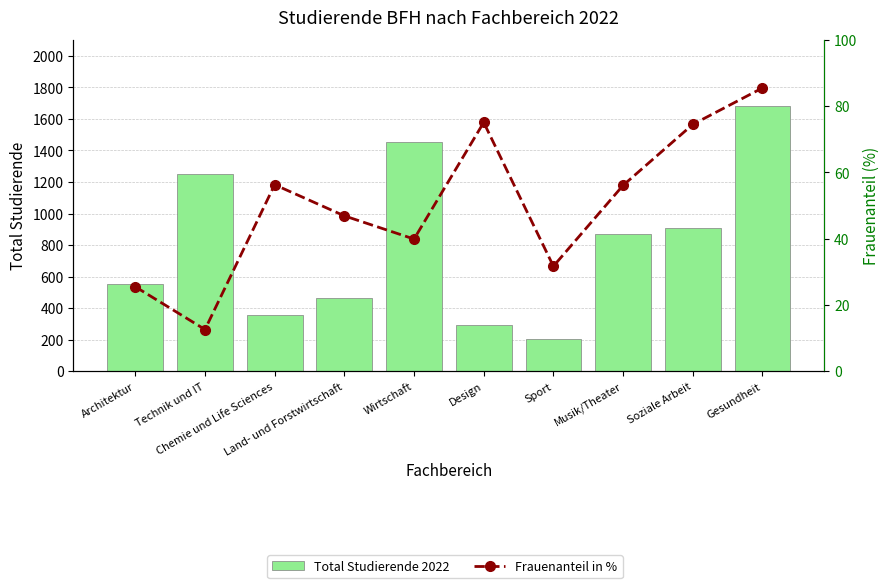

What are all the series names shown in the legend?

Total Studierende 2022, Frauenanteil in %